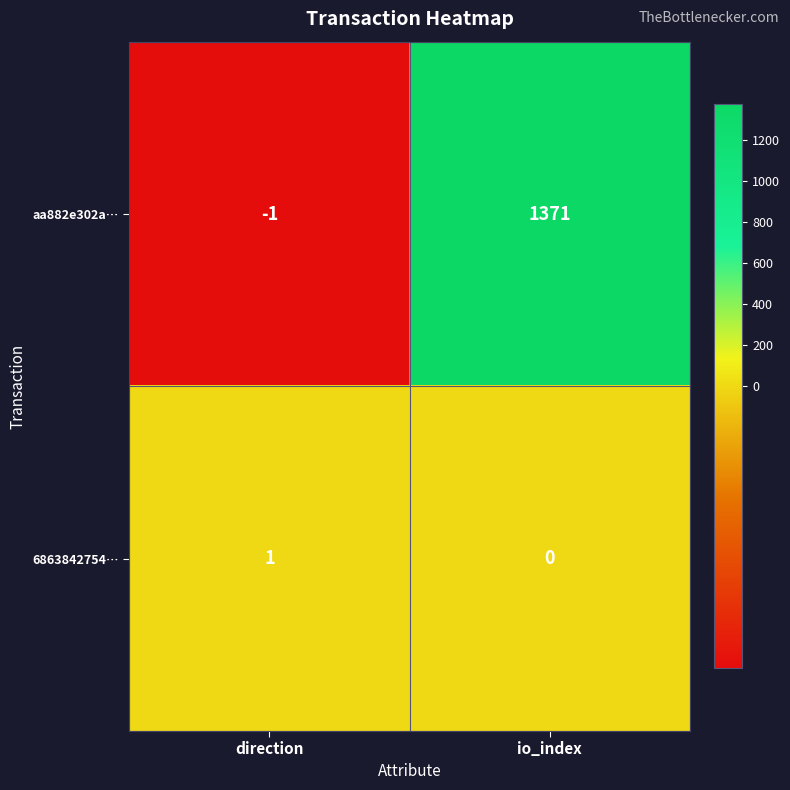

At which category is the sum across all series the highest?

io_index